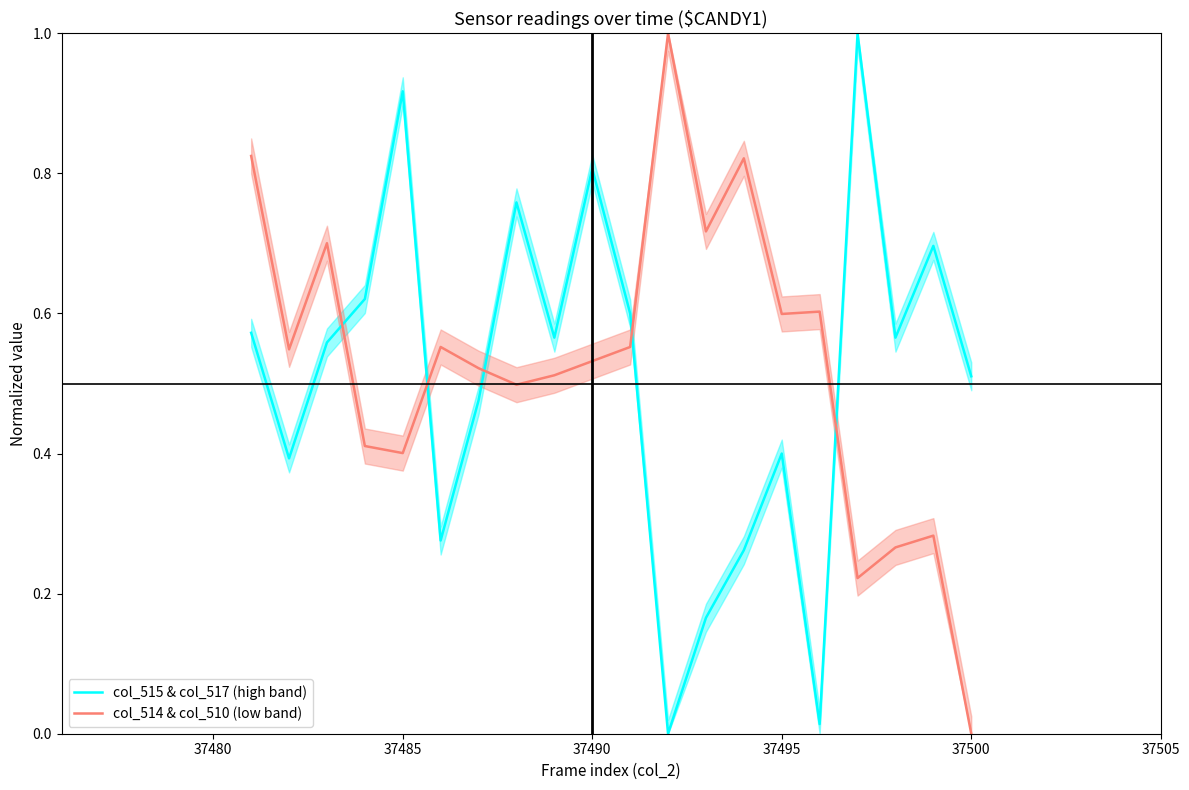

True or false: col_514 & col_512 (lower) and col_515 & col_514 (upper) intersect in this chart.

True